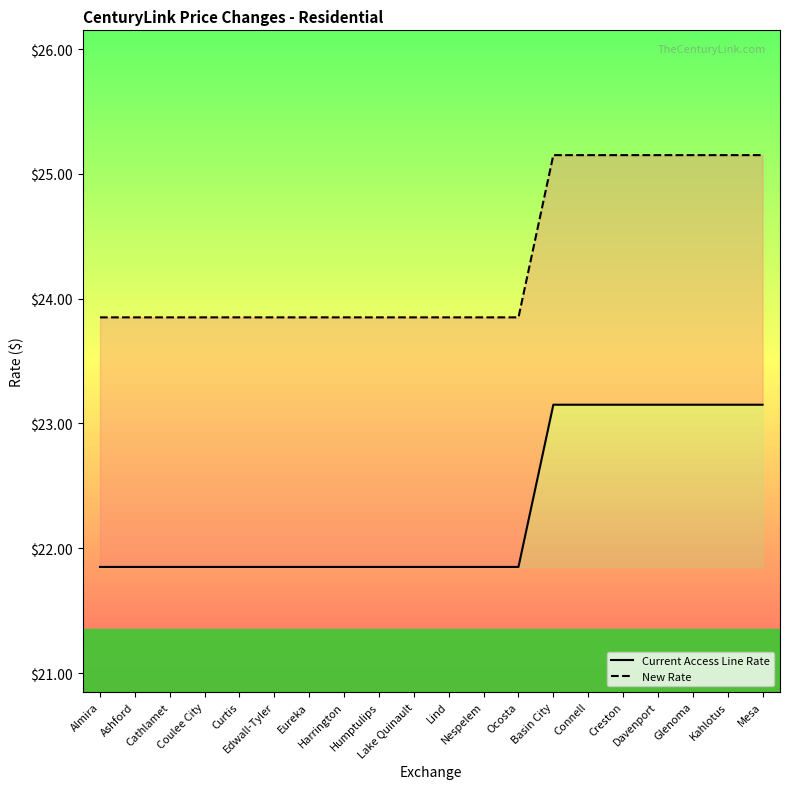

How many lines are shown in the chart?

2